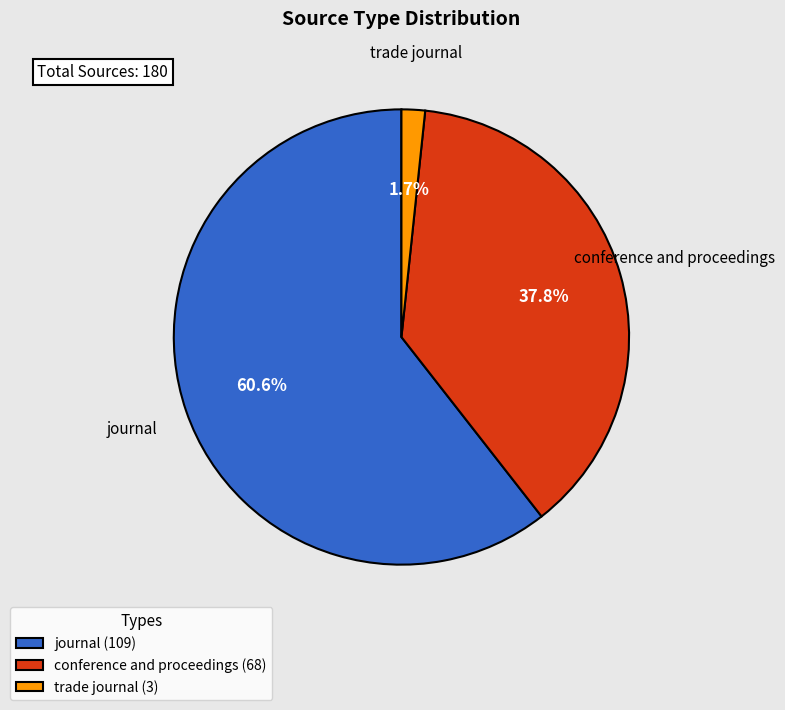

To the nearest percent, what is the average slice percentage?

33%